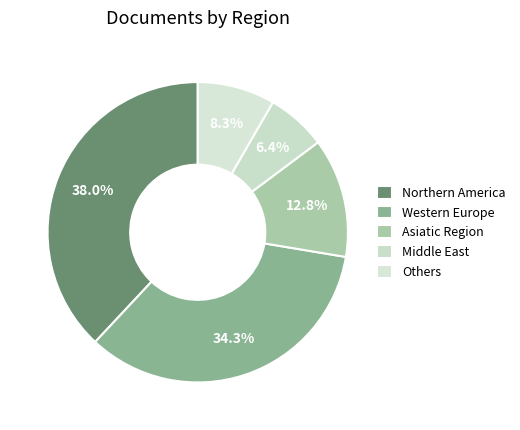

How many segments does this pie chart have?

5